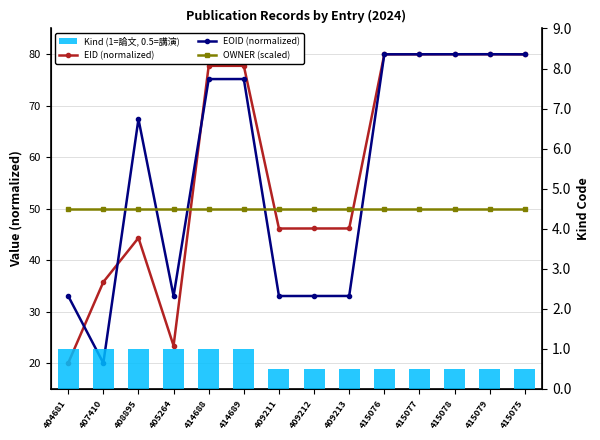

What position from the left is 415078?

12